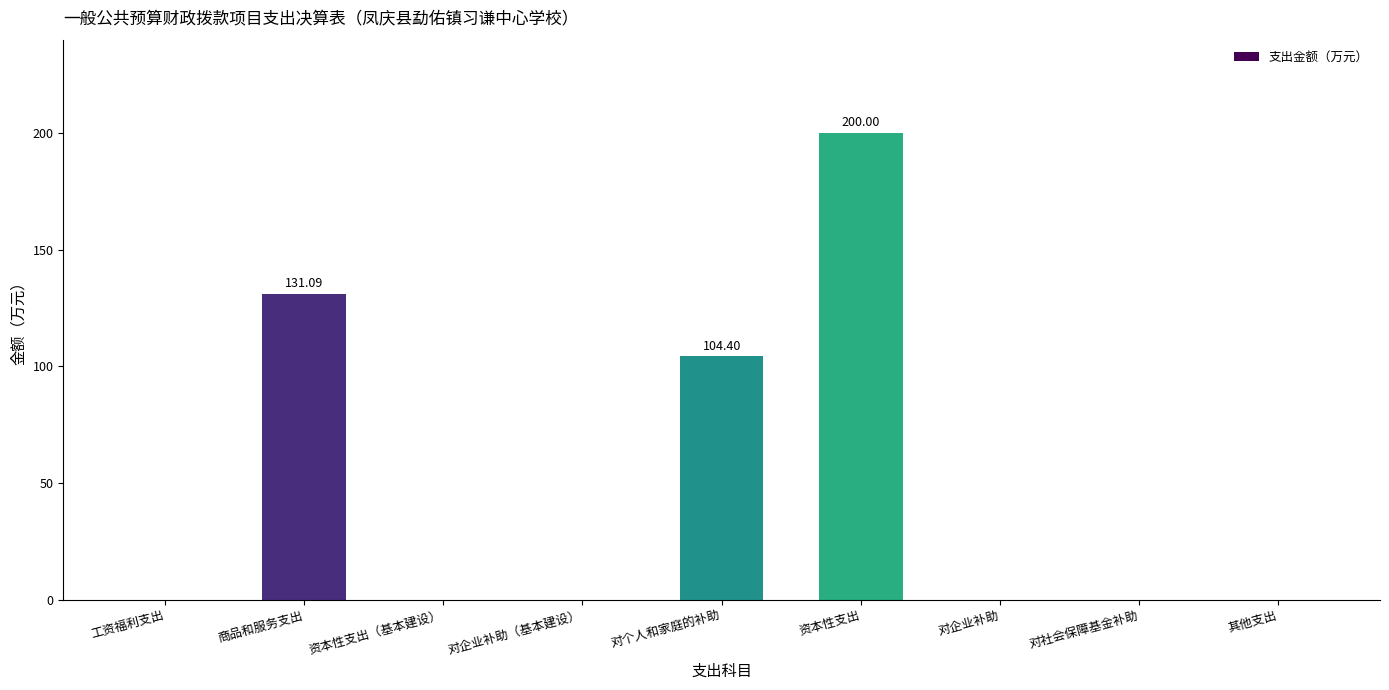

The chart shows a value of 56.4 at 对个人和家庭的补助. True or false?

False